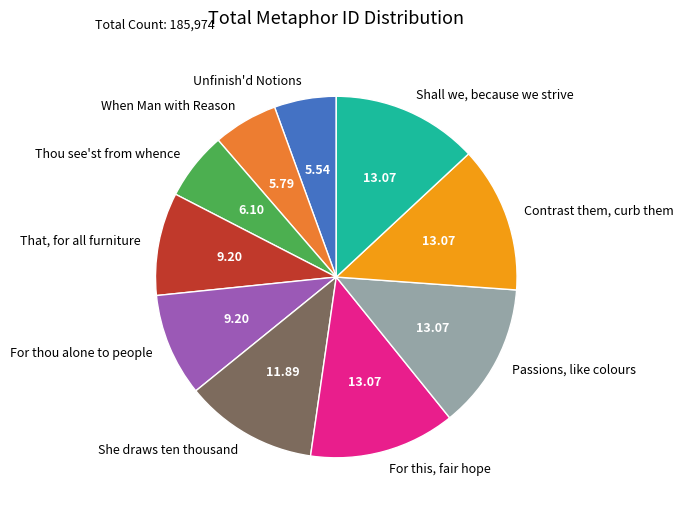

What is the ratio of the value at Passions, like colours to the value at She draws ten thousand?

1.1